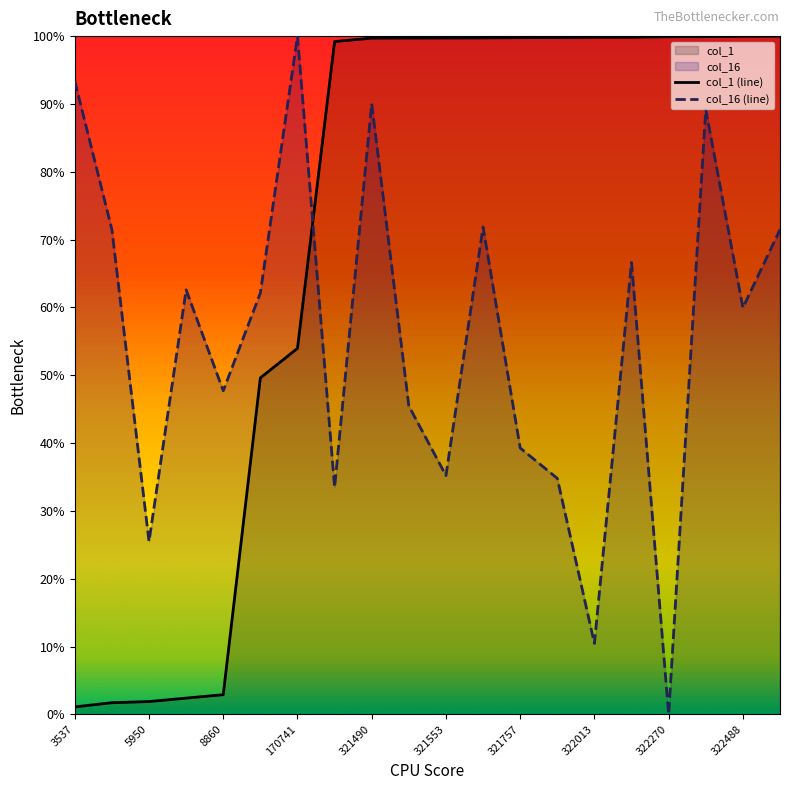

What is the spread (max minus min) of values at 322013?

89.4